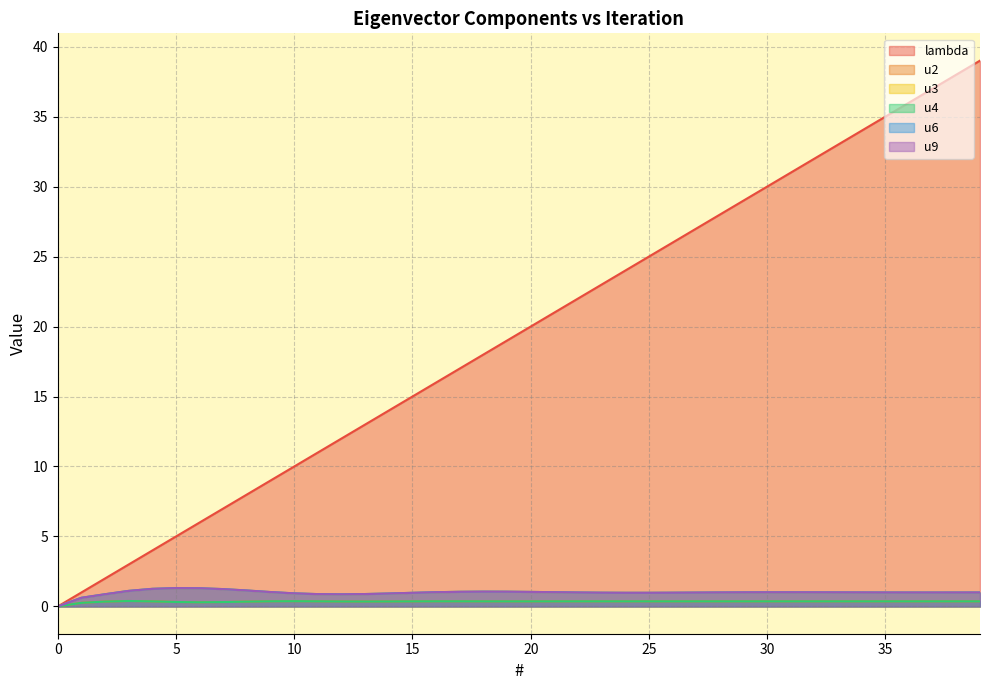

Between 9 and 36, which series saw the biggest shift?

lambda